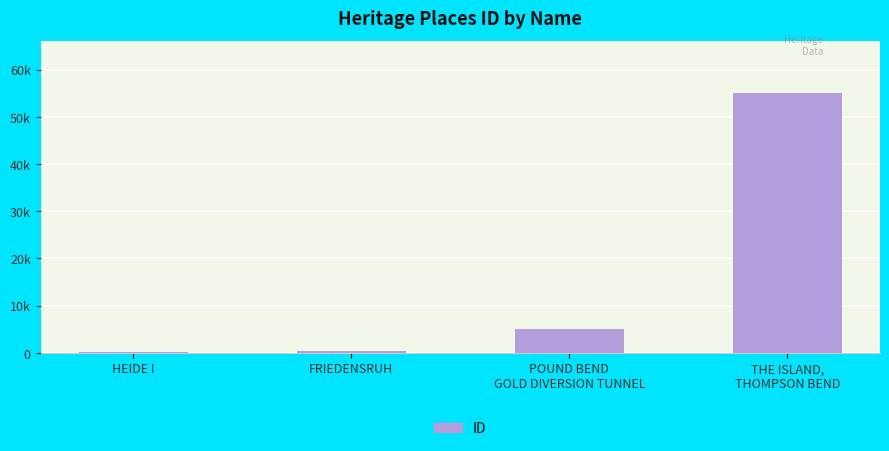

What is the value of the 1st bar from the left?

179